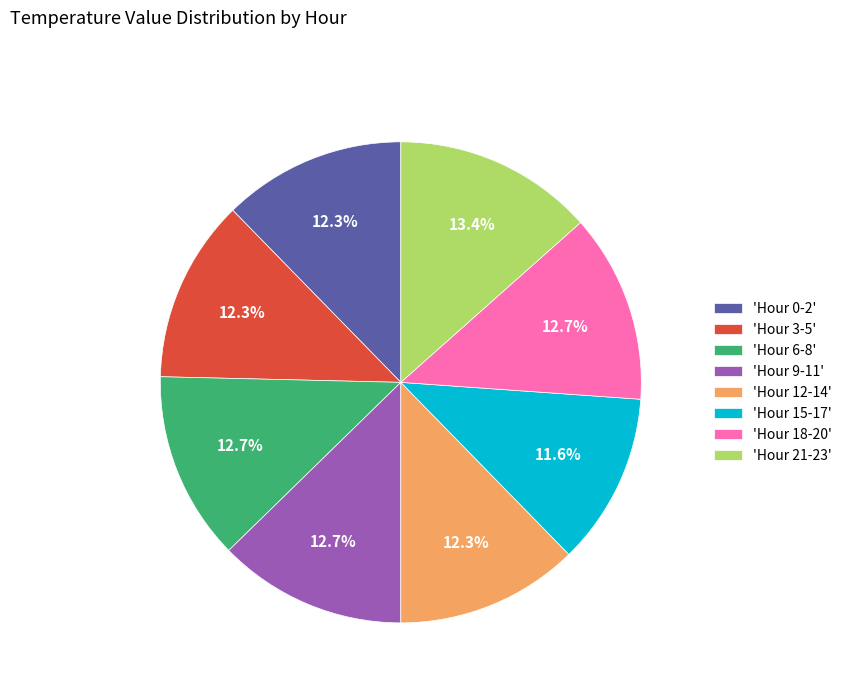

To the nearest percent, what is the difference between the largest and smallest slice percentages?

2%